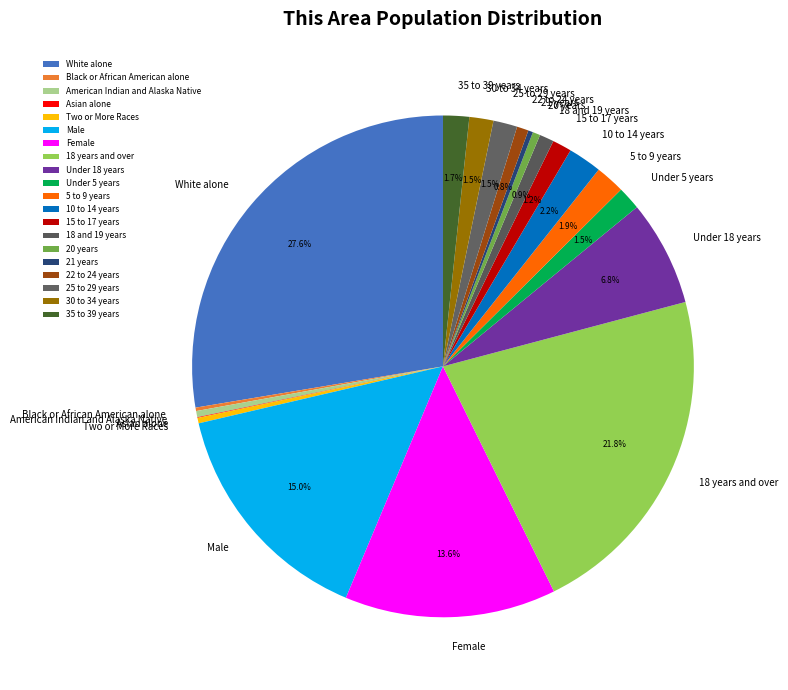

Do 5 to 9 years and Under 18 years together represent more than half of the pie?

No